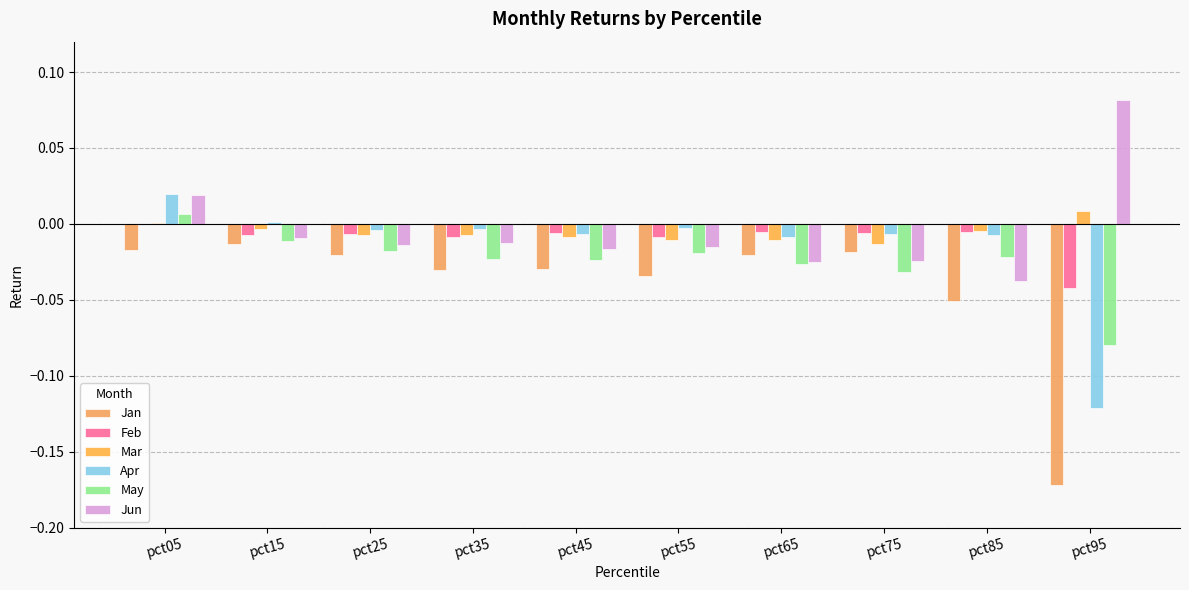

How many series are shown in this chart?

6